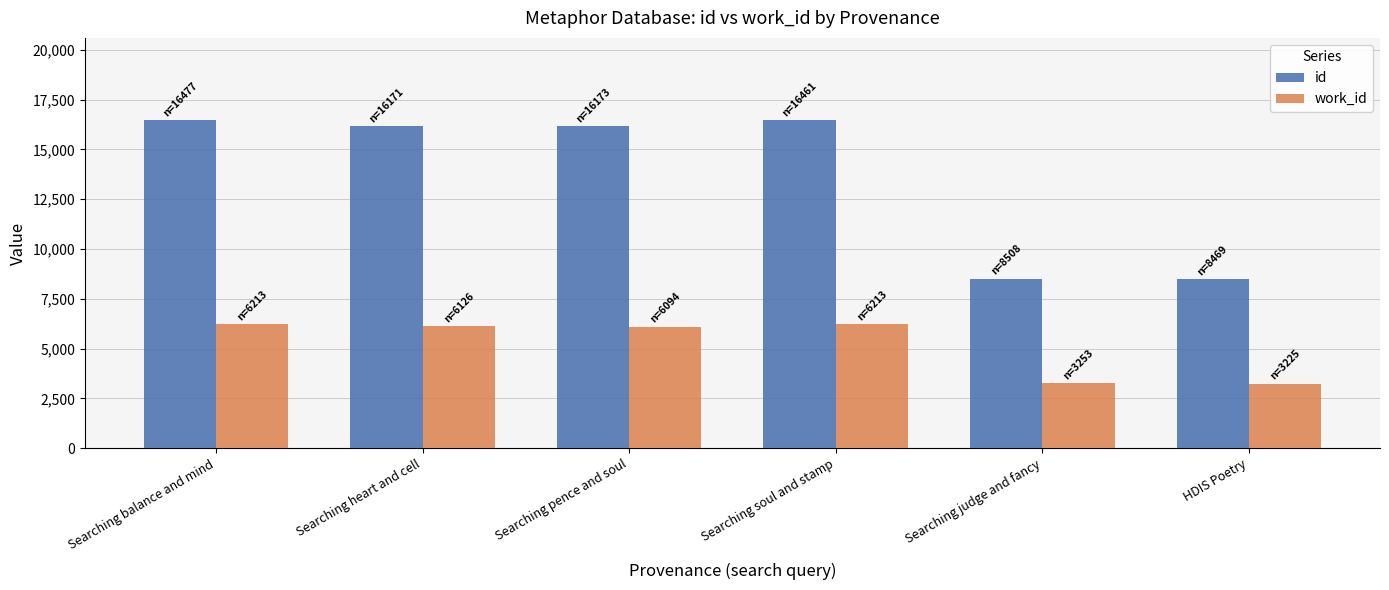

At Searching judge and fancy, list the series in order from smallest to largest.

work_id, id